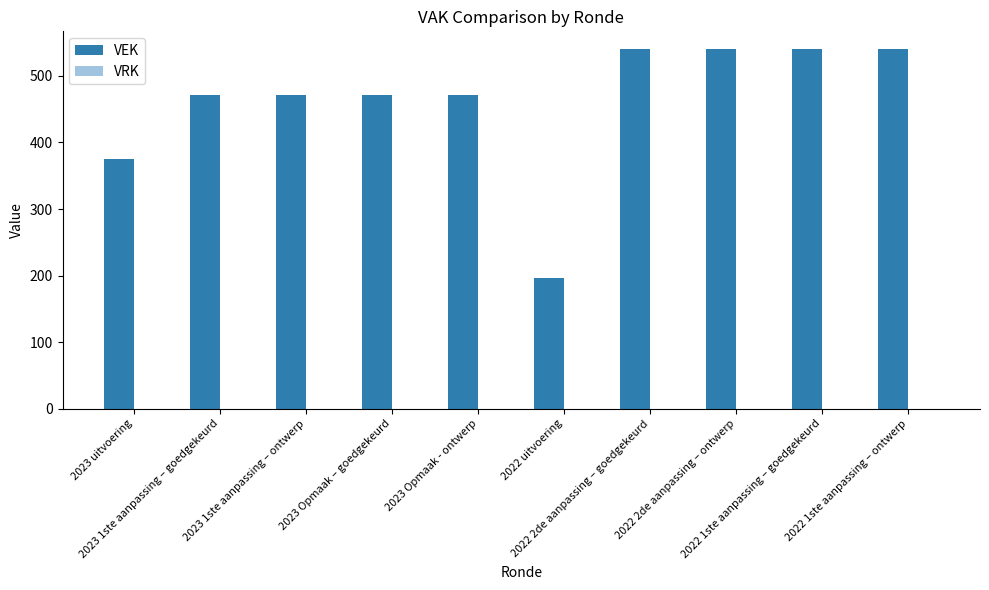

What is the greatest value displayed?

540